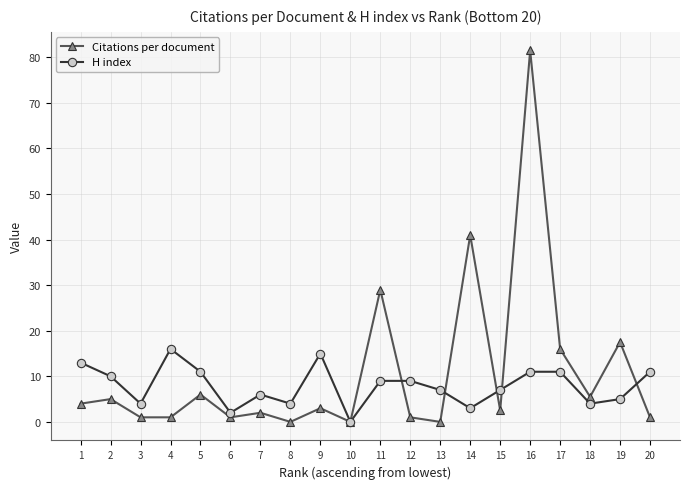

What is the value of the Citations per document point at the 3rd from the left?

1.0